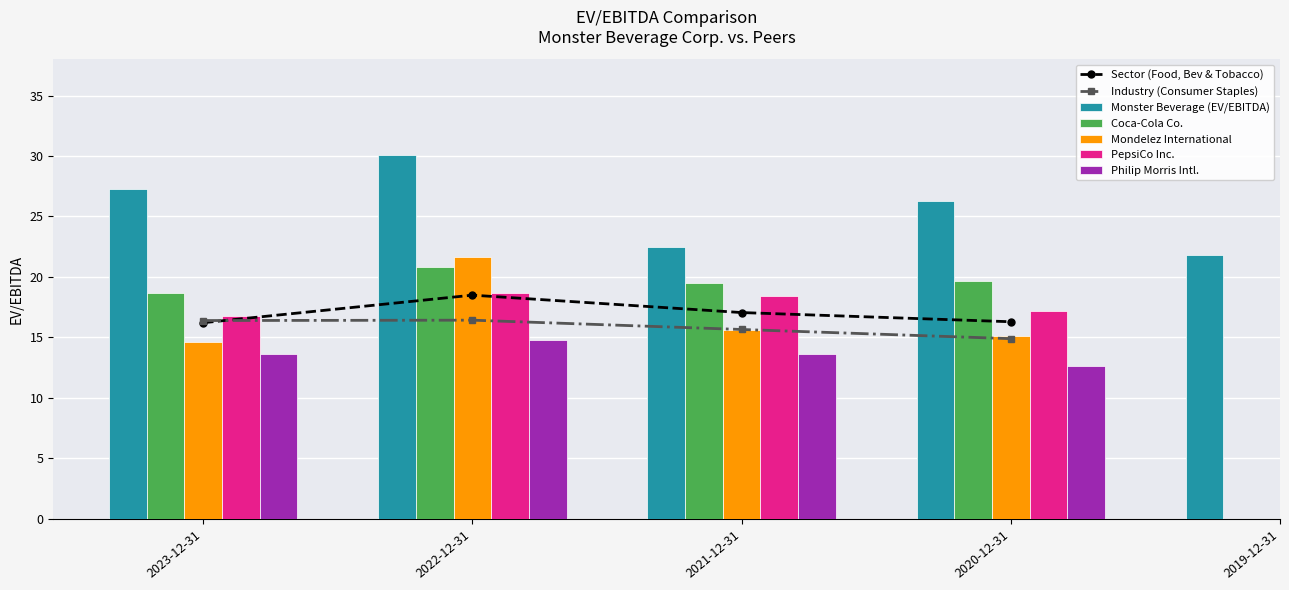

True or false: Coca-Cola Co. has a value of 0.0 at 2019-12-31.

True